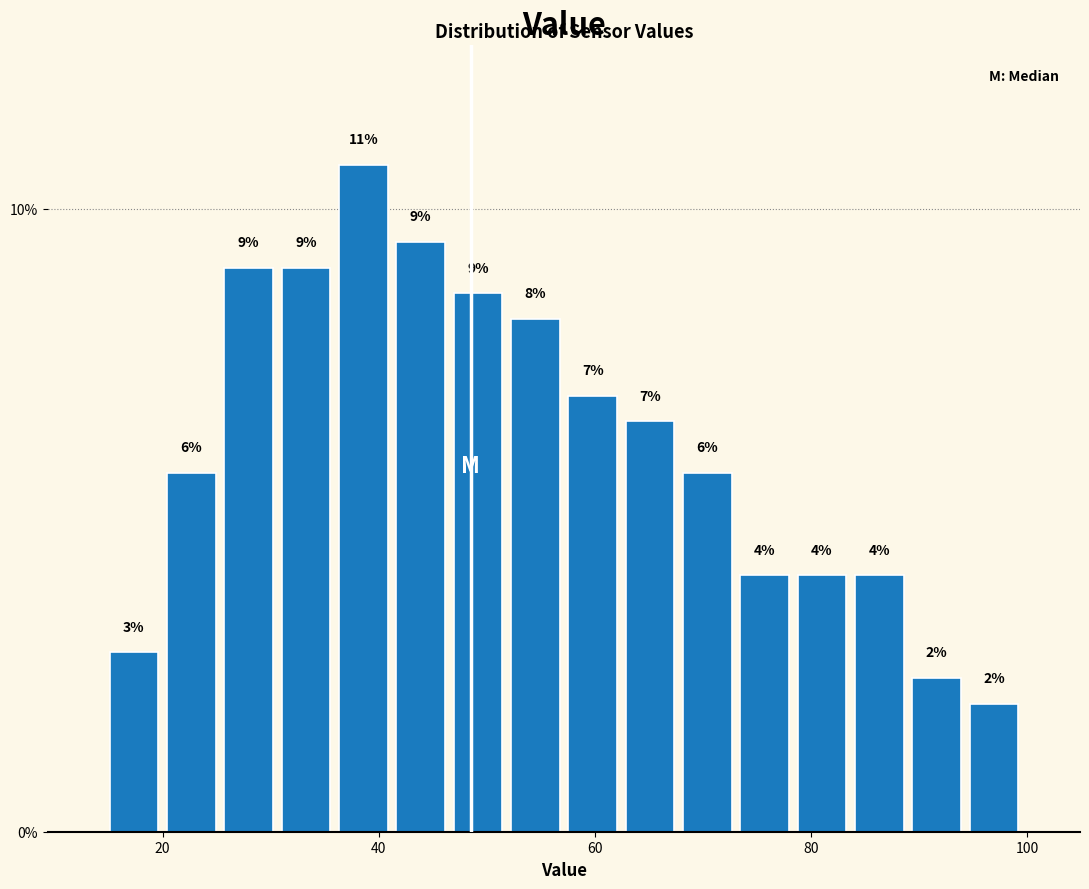

Around what value on the x-axis is the tallest bar? Give the approximate position of its centre, as read against the axis.

38